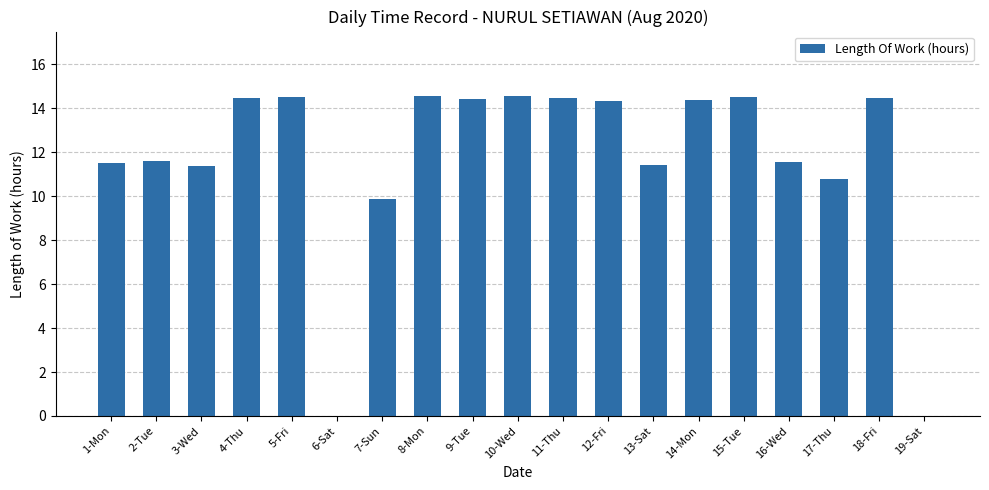

What is the difference between the values at 16-Wed and 18-Fri?

2.9